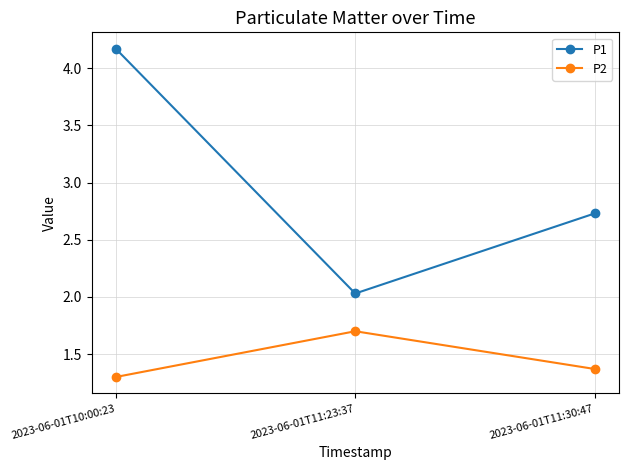

Between 2023-06-01T10:00:23 and 2023-06-01T11:30:47, which series saw the biggest shift?

P1